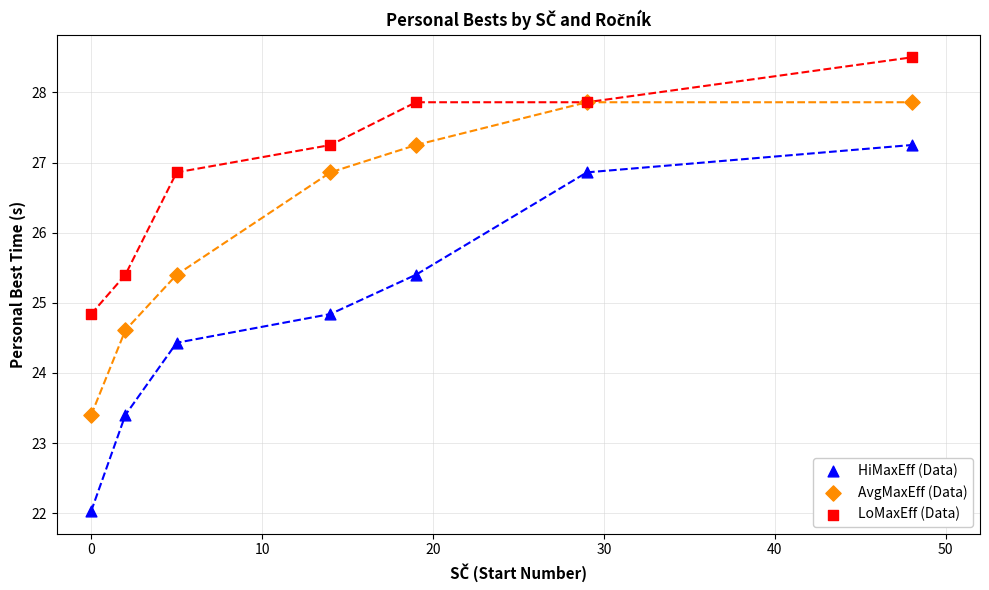

In the HiMaxEff (Data) series, what Y value is closest to 24?

24.4